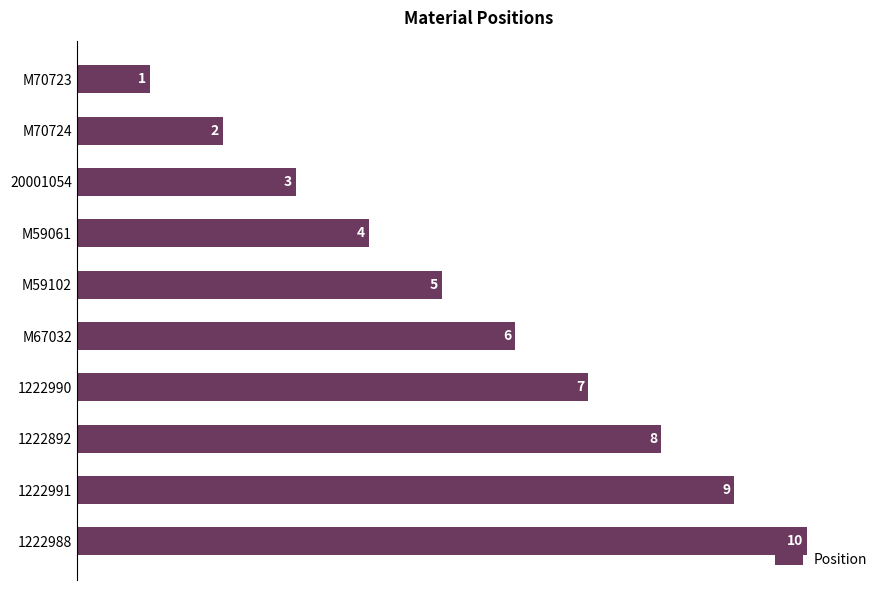

What is the ratio of the value at M59061 to the value at 1222988?

0.4